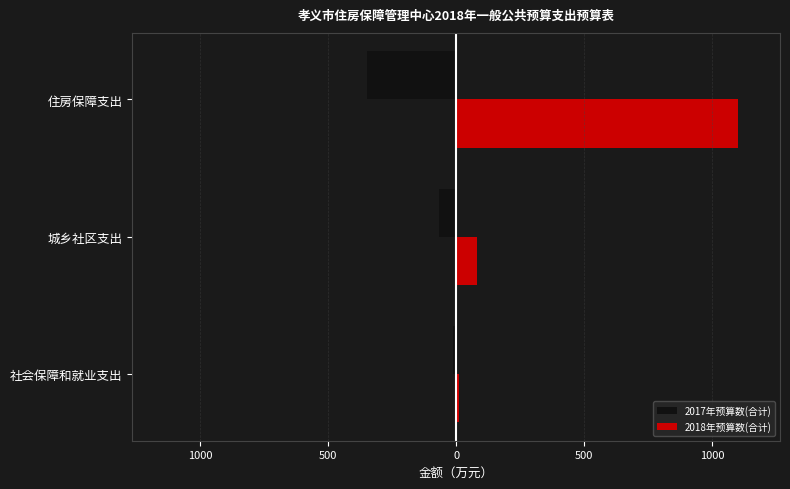

Reading left to right, transcribe all the data shown in this chart.

2017年预算数(合计): -11.7	-67.0	-346.6
2018年预算数(合计): 10.4	79.8	1100.5